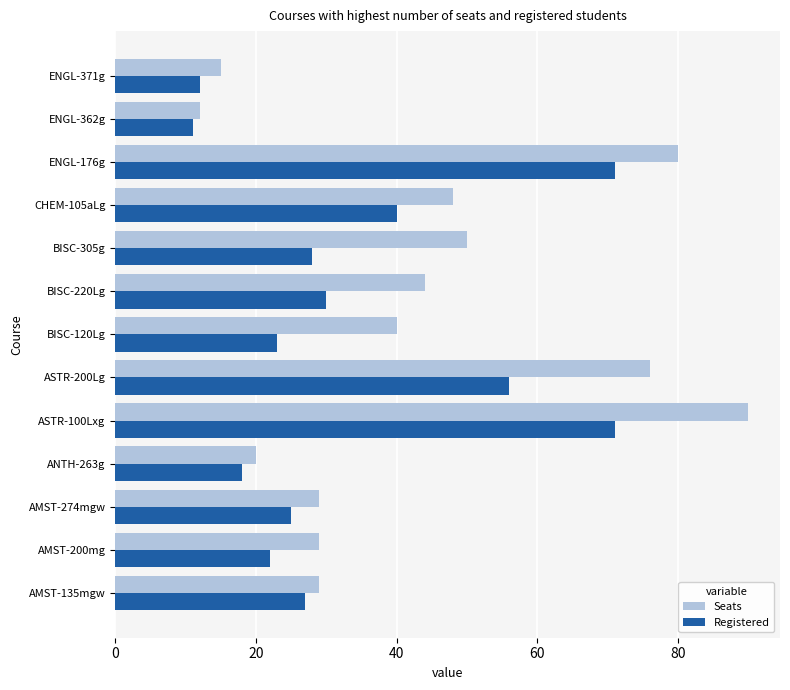

What is the difference between the Seats values at AMST-274mgw and ENGL-371g?

14